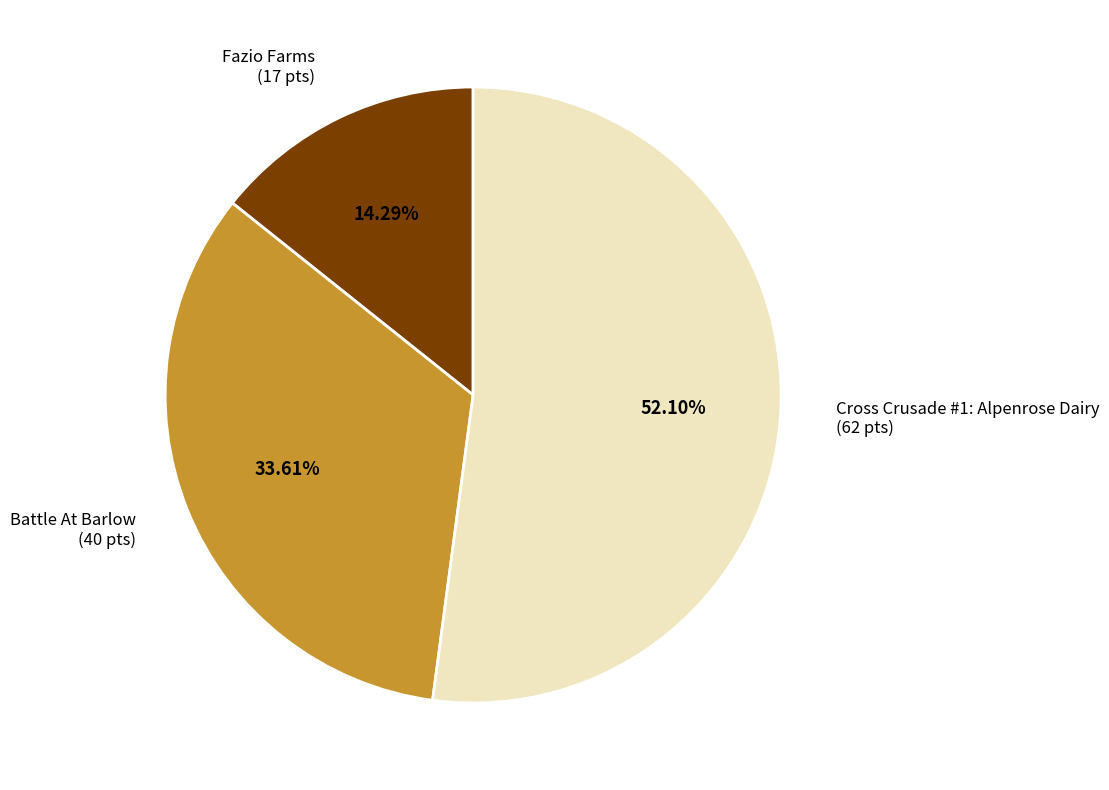

To the nearest percent, what is the average slice percentage?

33%